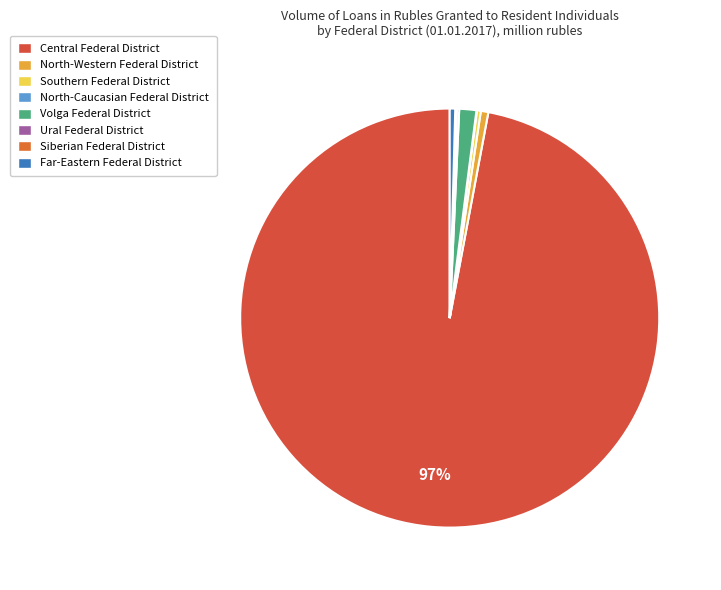

How many slices are in this pie chart?

8